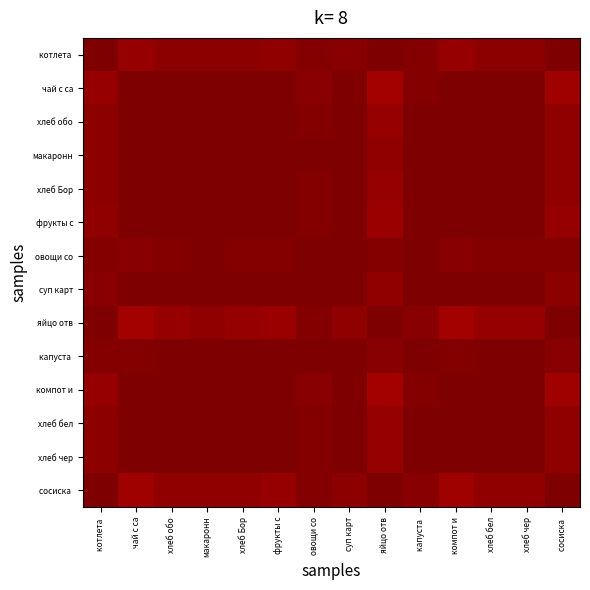

What is the total value across all series at чай с са?

13.9